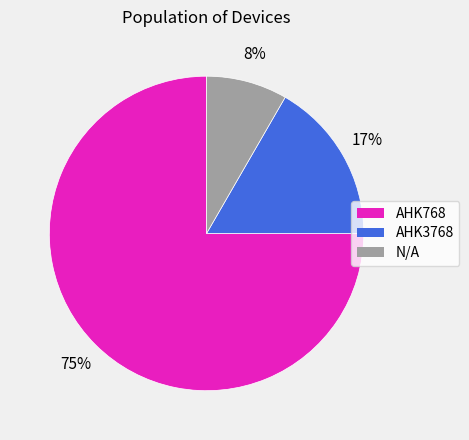

Which slice is the smallest?

N/A